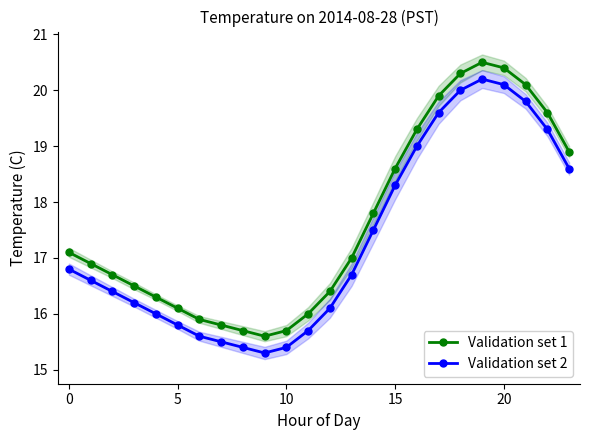

True or false: Validation set 2 and Validation set 1 intersect in this chart.

False